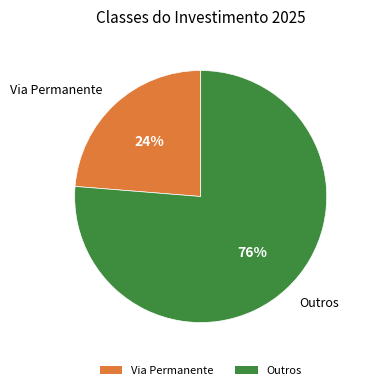

The Via Permanente slice represents 10% of the pie. True or false?

False